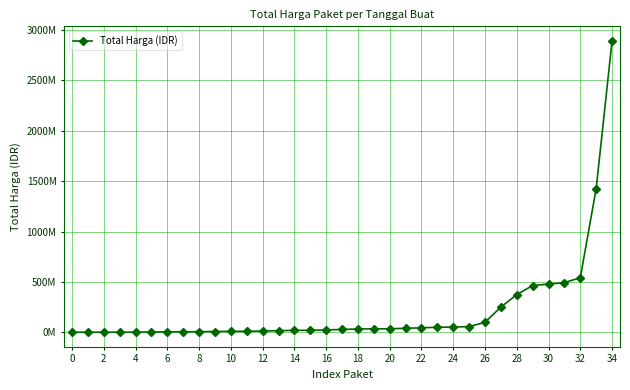

Is this an area chart (filled region under the line)?

No